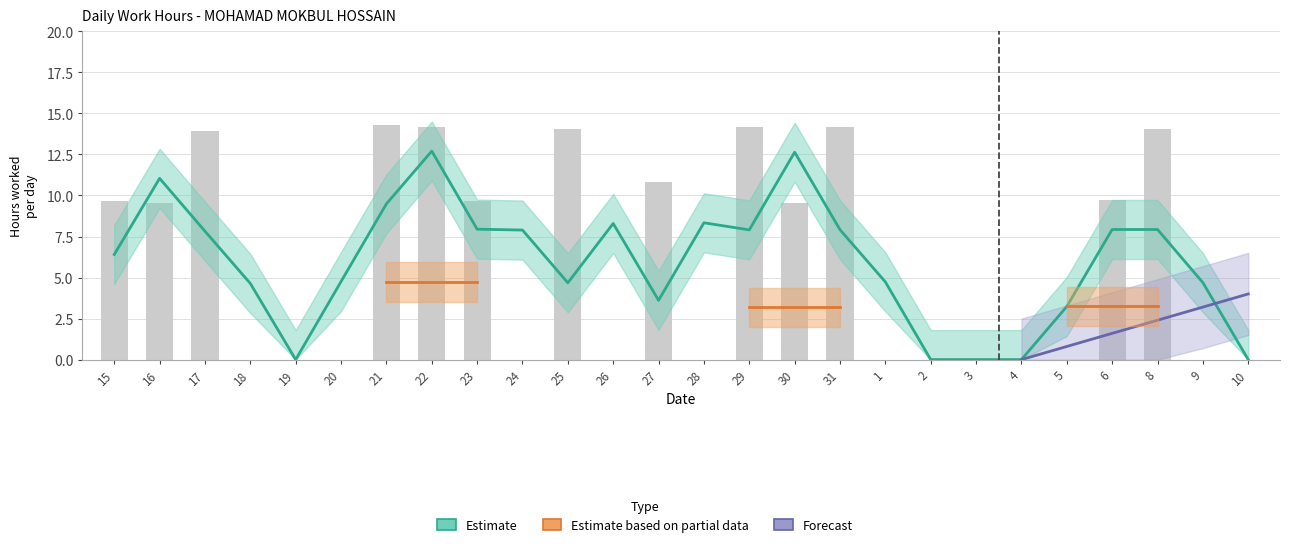

Are the bars horizontal?

No